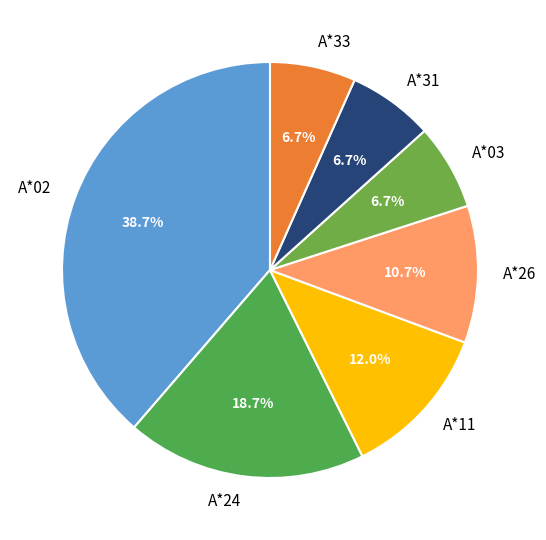

How many slices are in this pie chart?

7